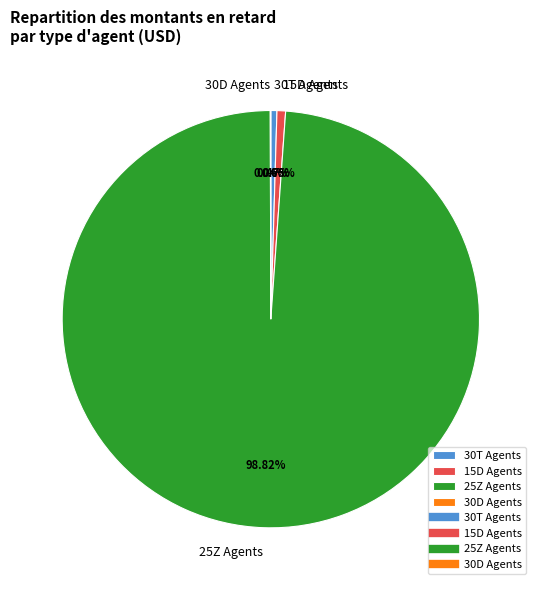

How much of the chart is everything except 30T Agents?

99.5%